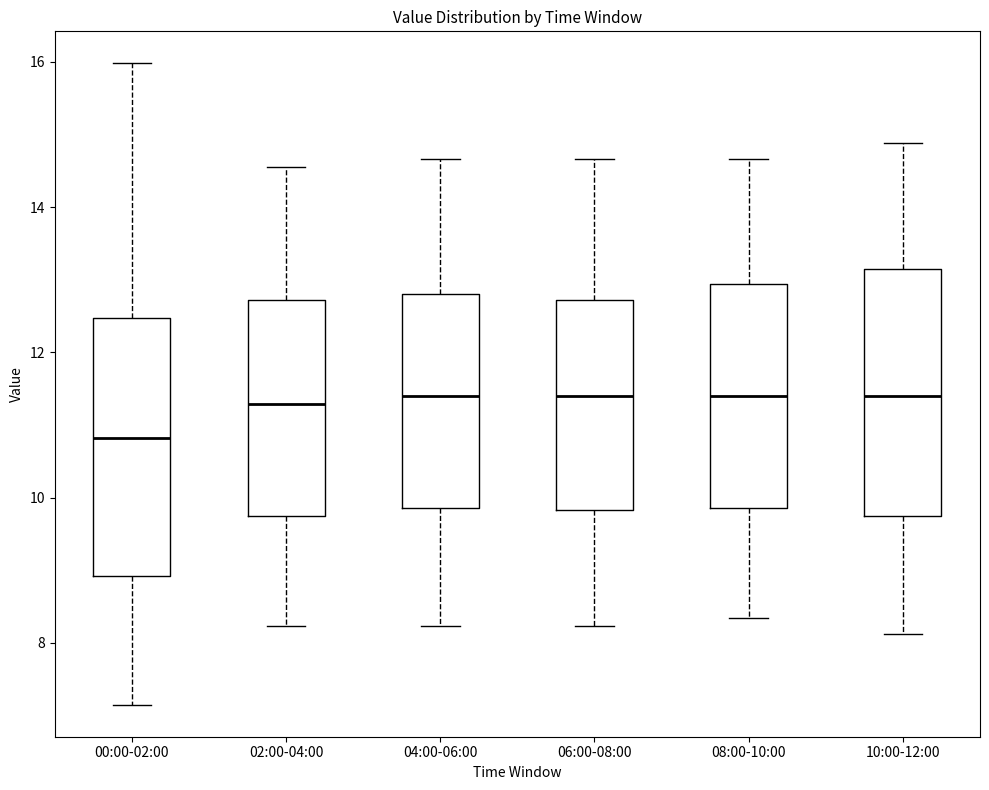

Reading left to right, read every box against the y-axis: the position of its median line, the range the box covers, and the ends of its whiskers. The values are not printed on the chart, so give them approximately, as read against the axis.

00:00-02:00: median 10.8, box 9.0 to 12.4, whiskers 7.2 to 16.0
02:00-04:00: median 11.2, box 9.8 to 12.8, whiskers 8.2 to 14.6
04:00-06:00: median 11.4, box 9.8 to 12.8, whiskers 8.2 to 14.6
06:00-08:00: median 11.4, box 9.8 to 12.8, whiskers 8.2 to 14.6
08:00-10:00: median 11.4, box 9.8 to 13.0, whiskers 8.4 to 14.6
10:00-12:00: median 11.4, box 9.8 to 13.2, whiskers 8.2 to 14.8